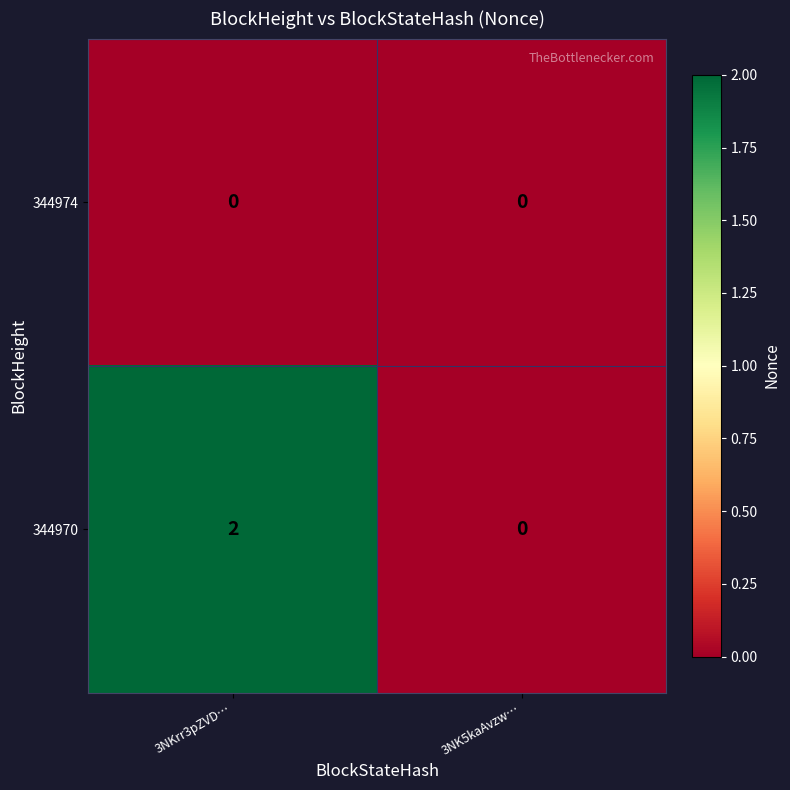

At which category is the sum across all series the highest?

3NKrr3pZVD…